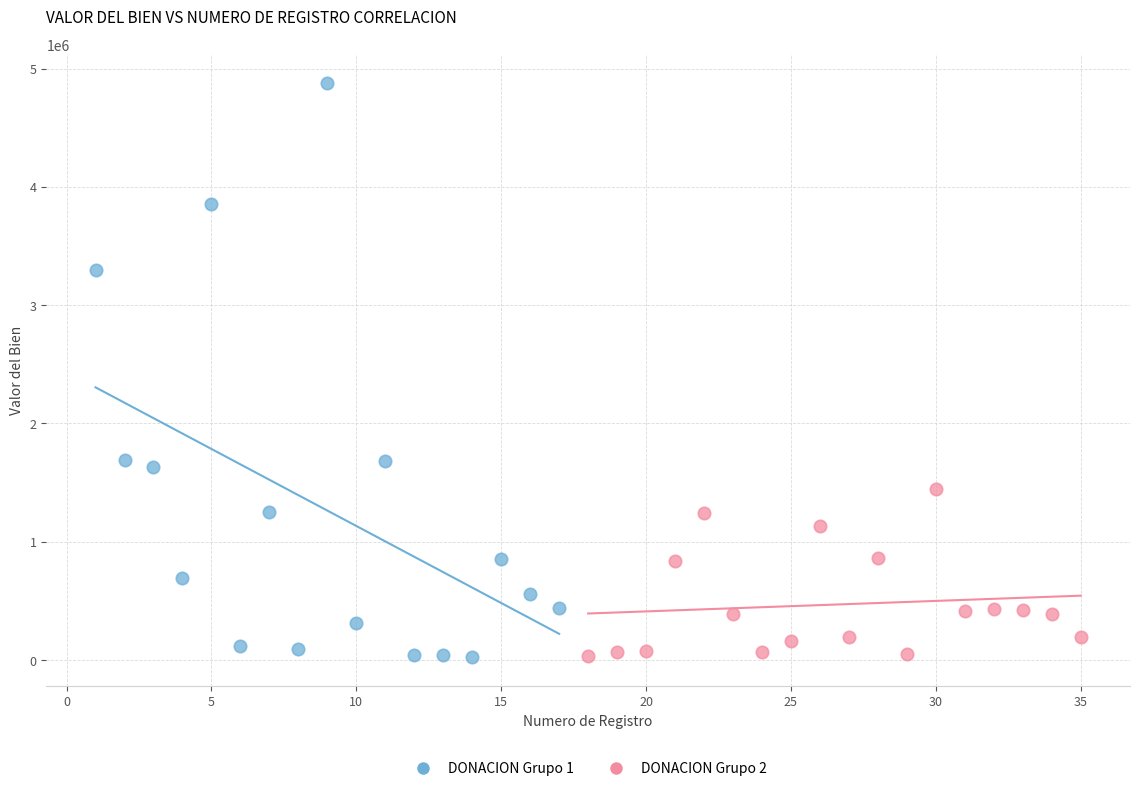

Which series has the largest Y range (max minus min)?

DONACION Grupo 1